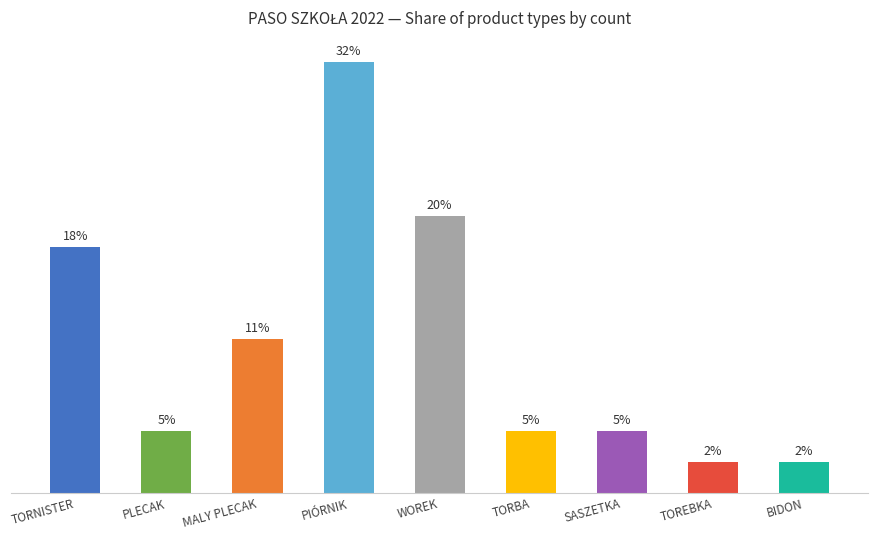

Does the chart contain any negative values?

No